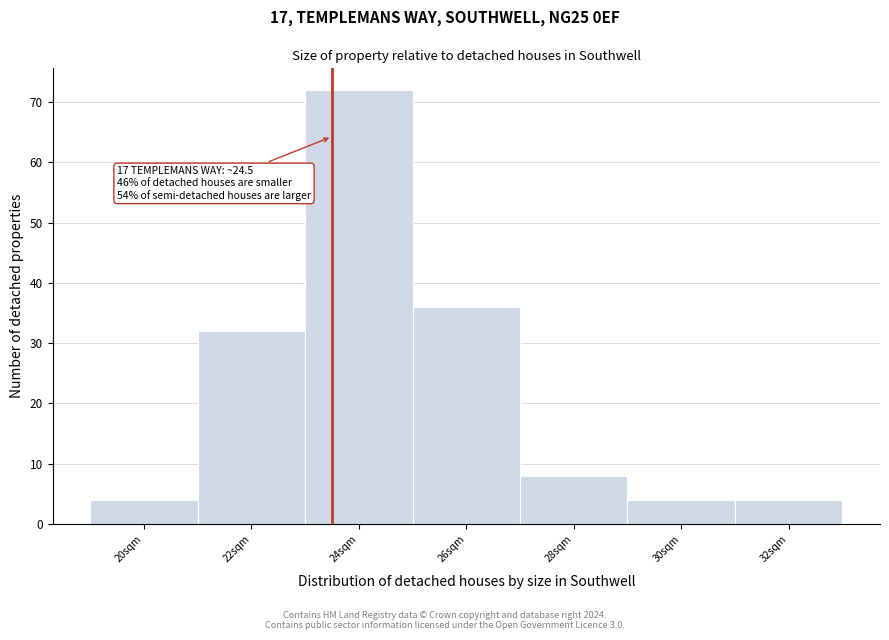

Reading left to right, what are all the values shown in this chart?

20sqm=4	22sqm=32	24sqm=72	26sqm=36	28sqm=8	30sqm=4	32sqm=4